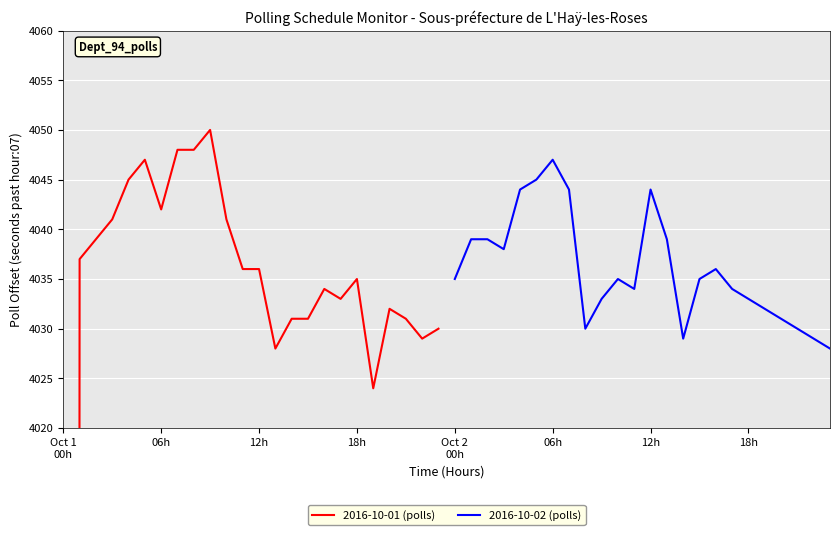

What is the sum of all 2016-10-01 (polls) values?

94491